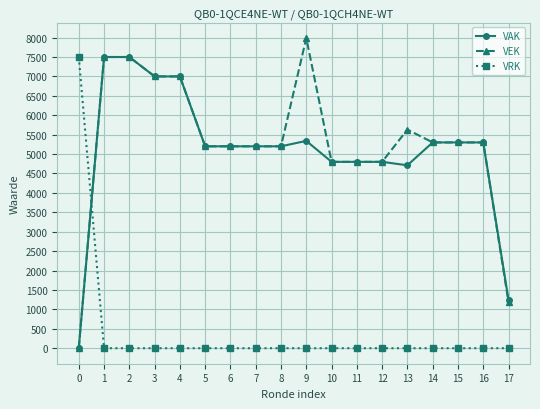

The VEK series shows -4265 at 0. True or false?

False